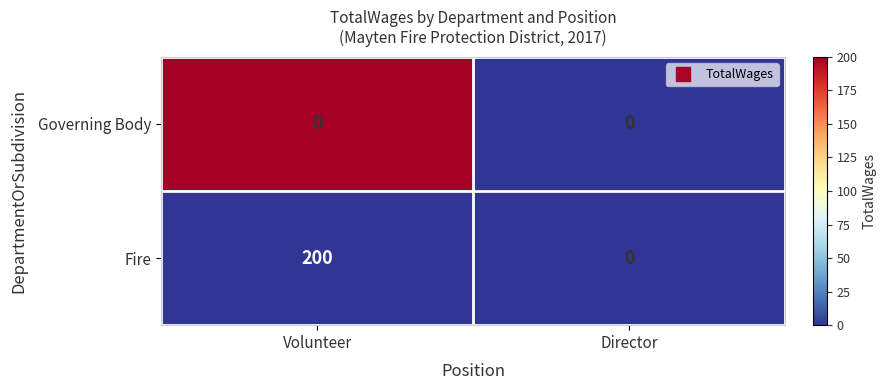

Reading left to right, transcribe all the data shown in this chart.

Governing Body: 0	0
Fire: 200	0